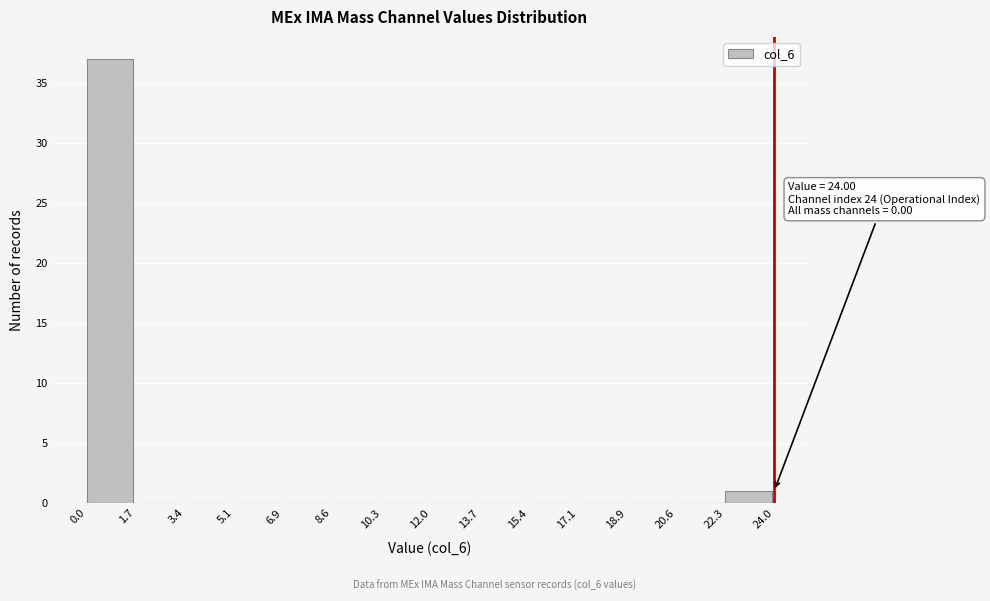

Over which range of the x-axis is the bar tallest?

0.0 to 1.7